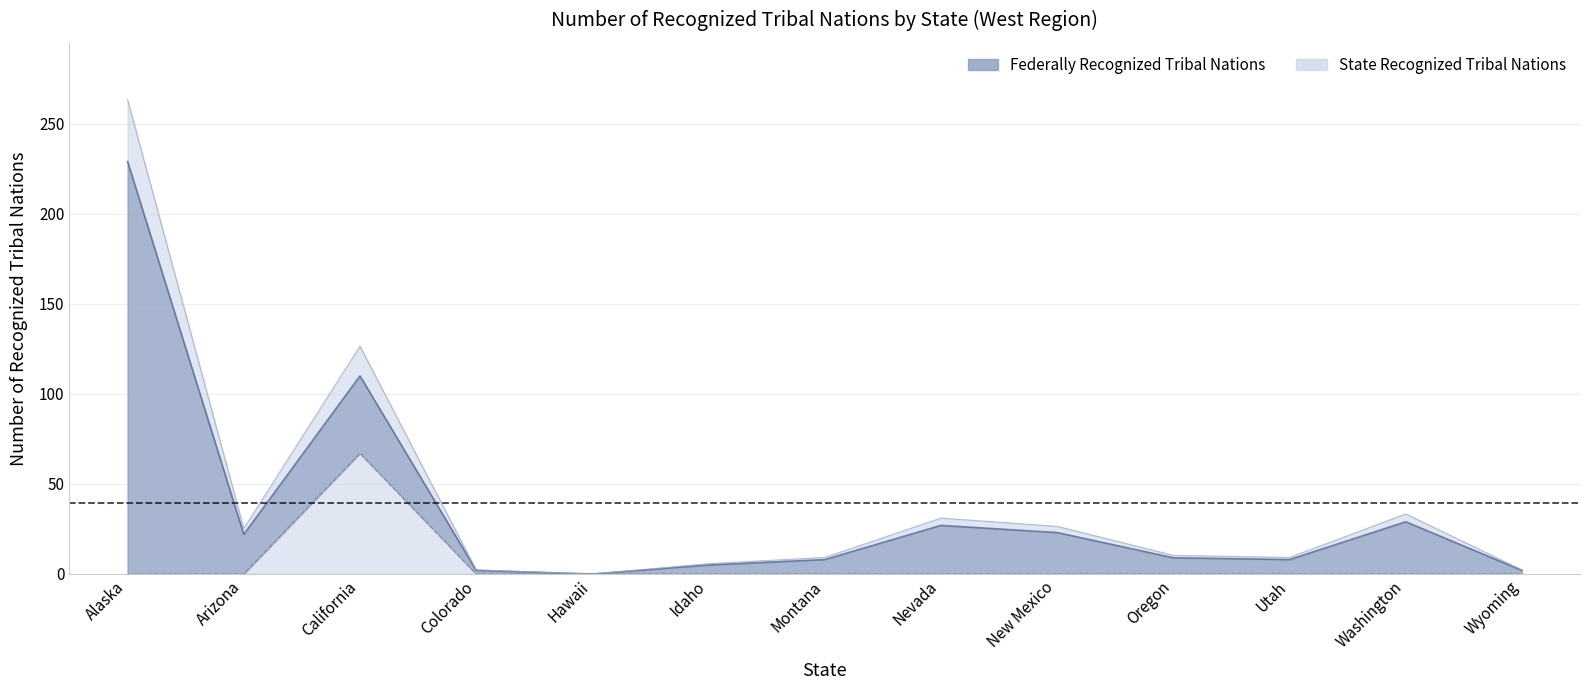

At which category does Federally Recognized Tribal Nations reach its first local valley?

Arizona